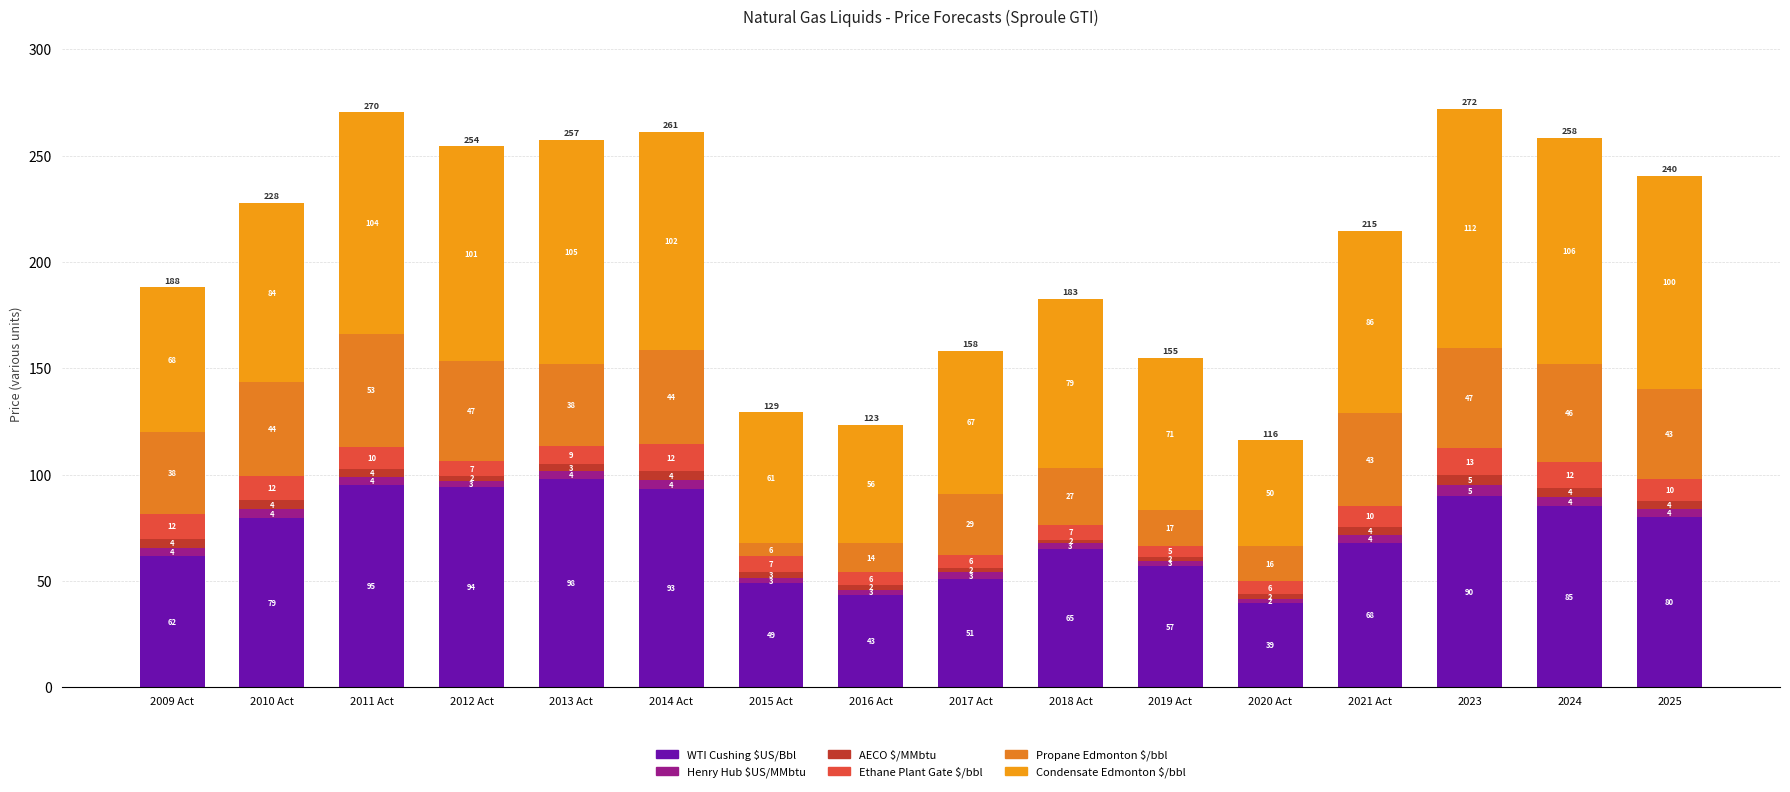

What is the total value across all series at 2020 Act?

116.1